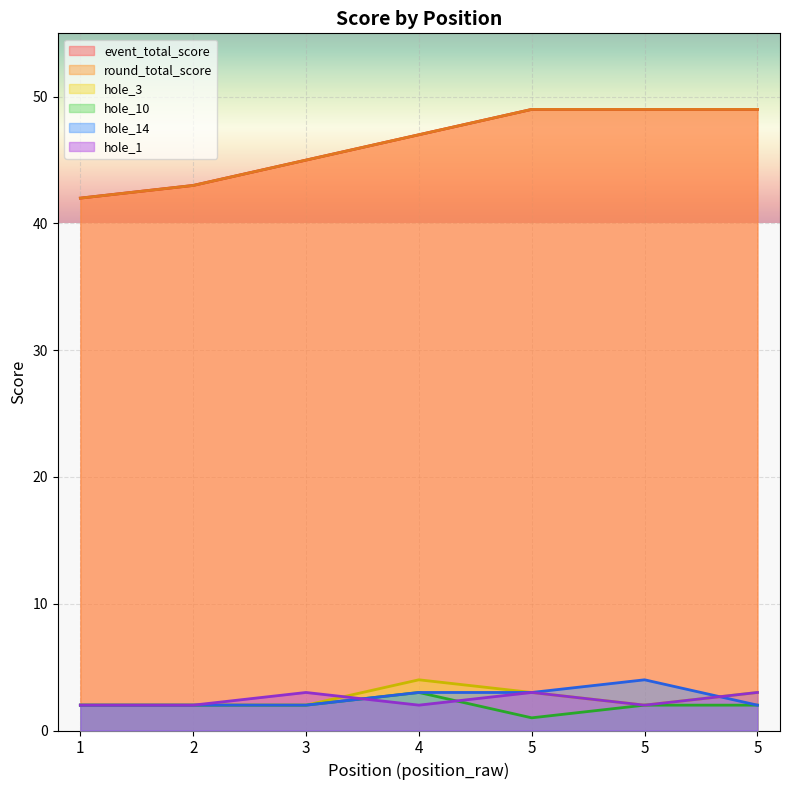

How many values in the hole_10 series are below 2?

1